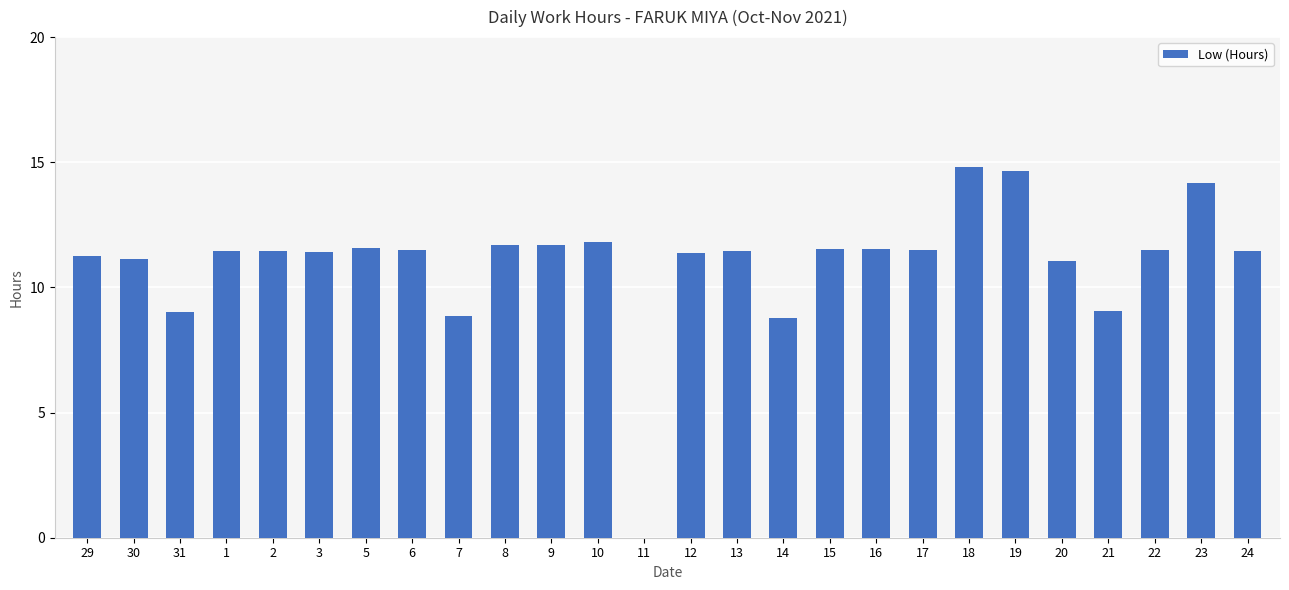

What is the approximate value at 3?

11.4